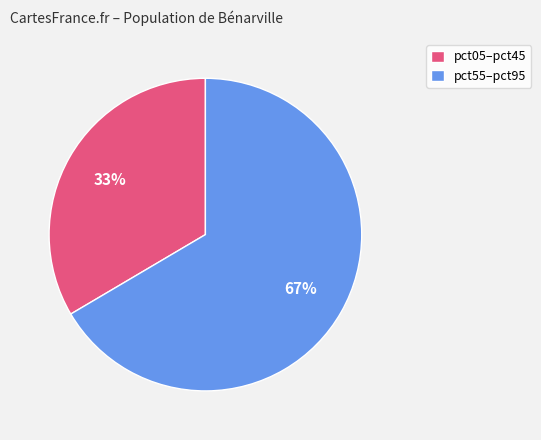

Is the sum of pct05–pct45 and pct55–pct95 greater than half?

Yes